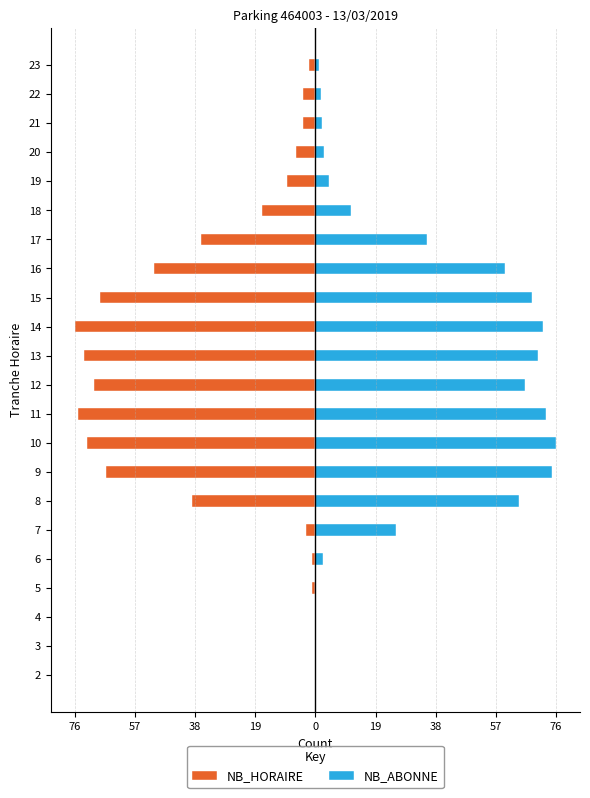

Which series has the widest spread of values?

NB_HORAIRE